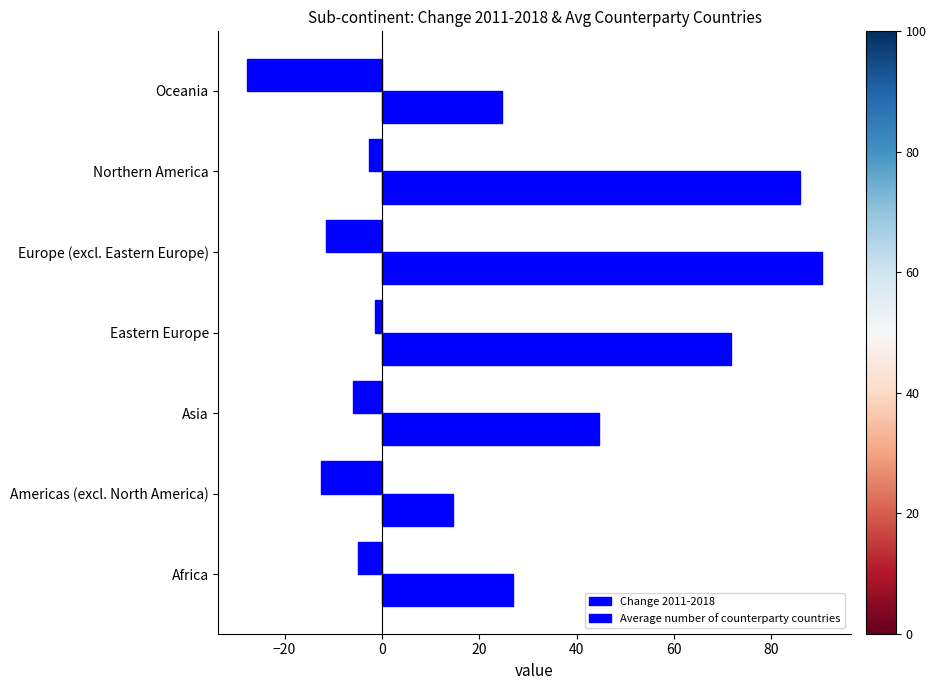

How many data points does each series have?

7